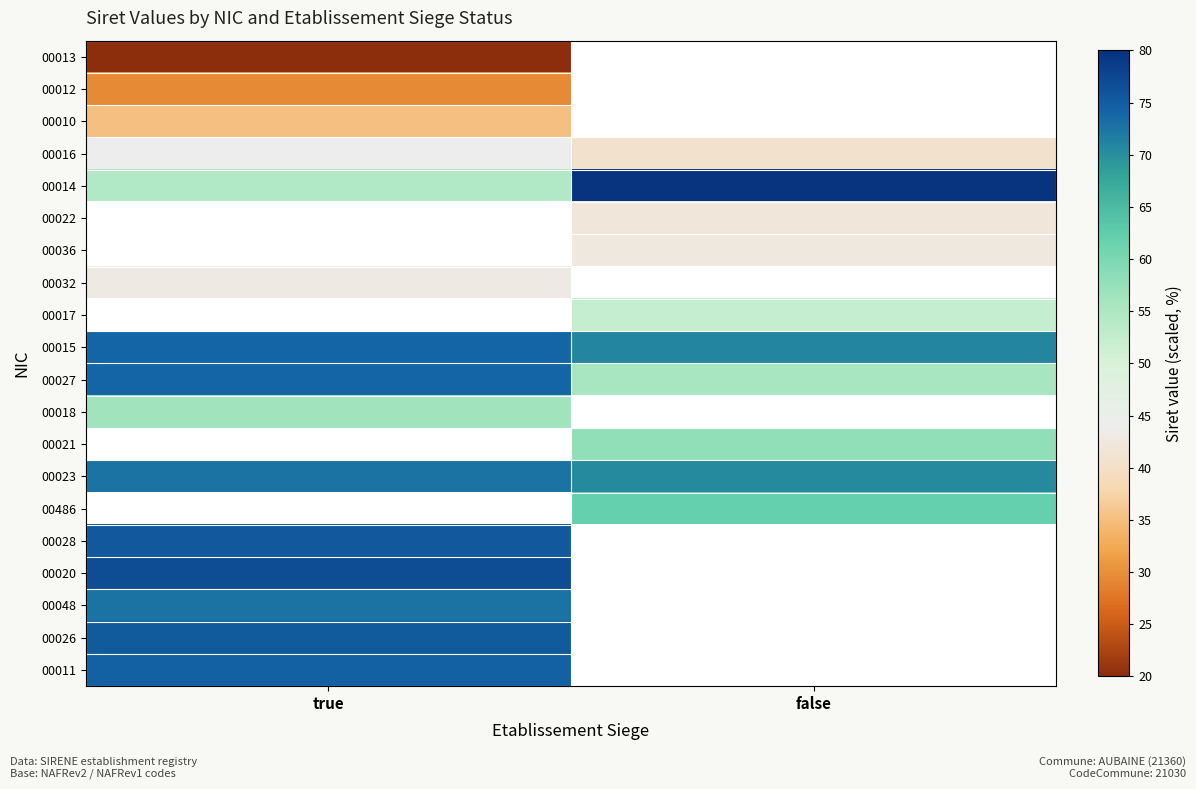

Where is 00012 nearest to the value 29?

true